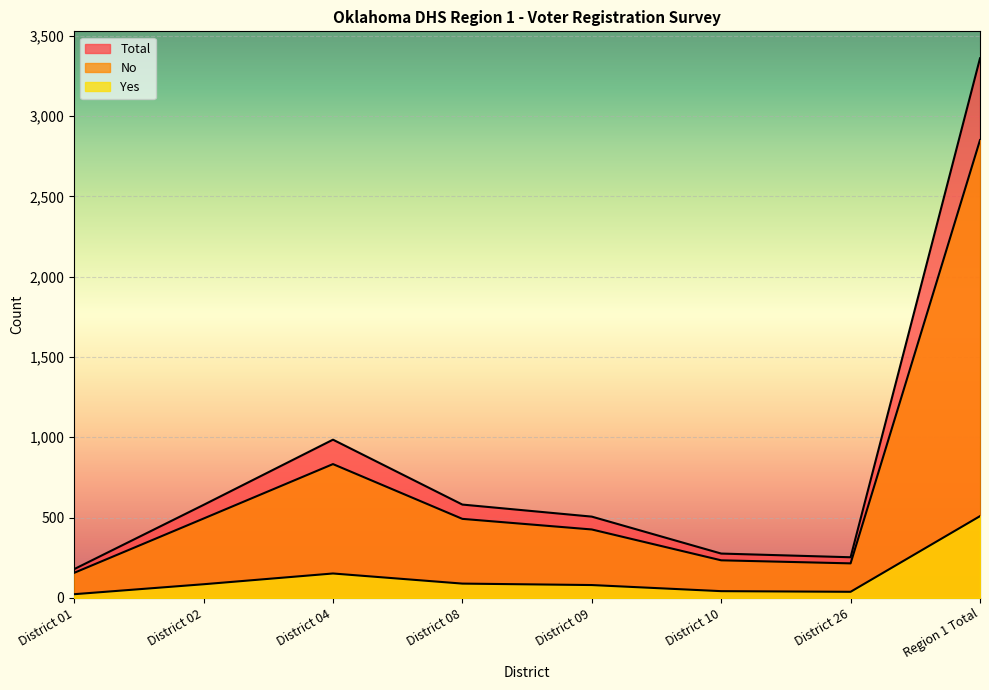

Where is the first local maximum for No?

District 04